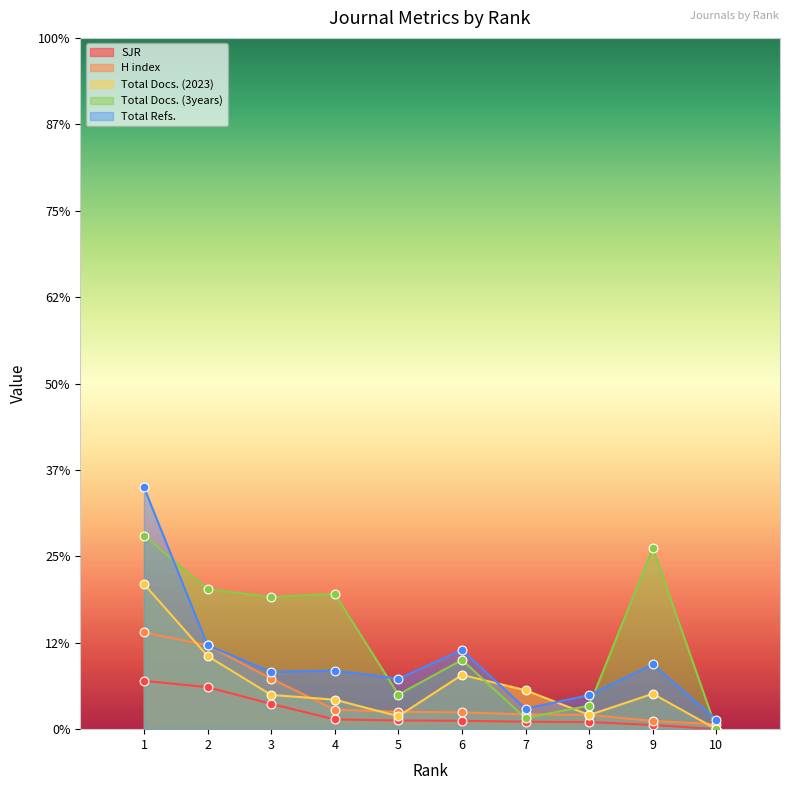

What are all the series names shown in the legend?

SJR, H index, Total Docs. (2023), Total Docs. (3years), Total Refs.